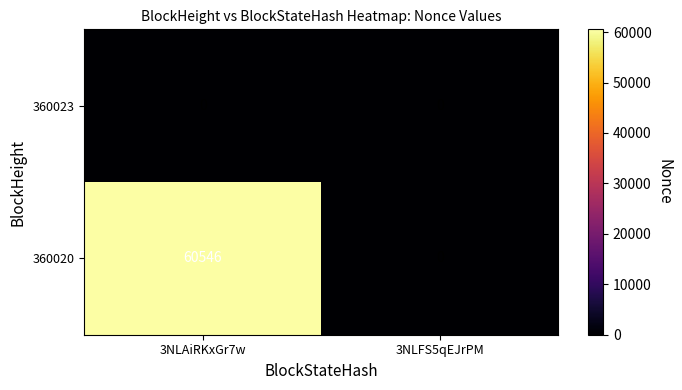

Which label corresponds to the largest value in the chart?

3NLAiRKxGr7w